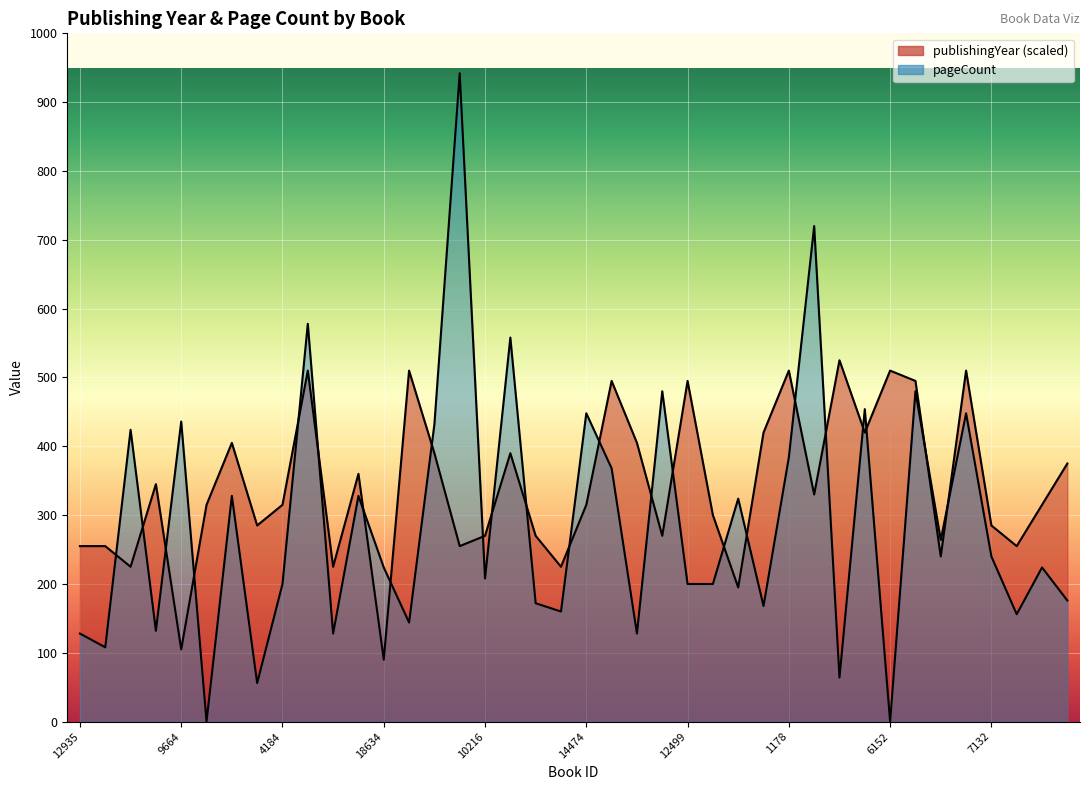

True or false: pageCount has a value of 172 at 15247.

True